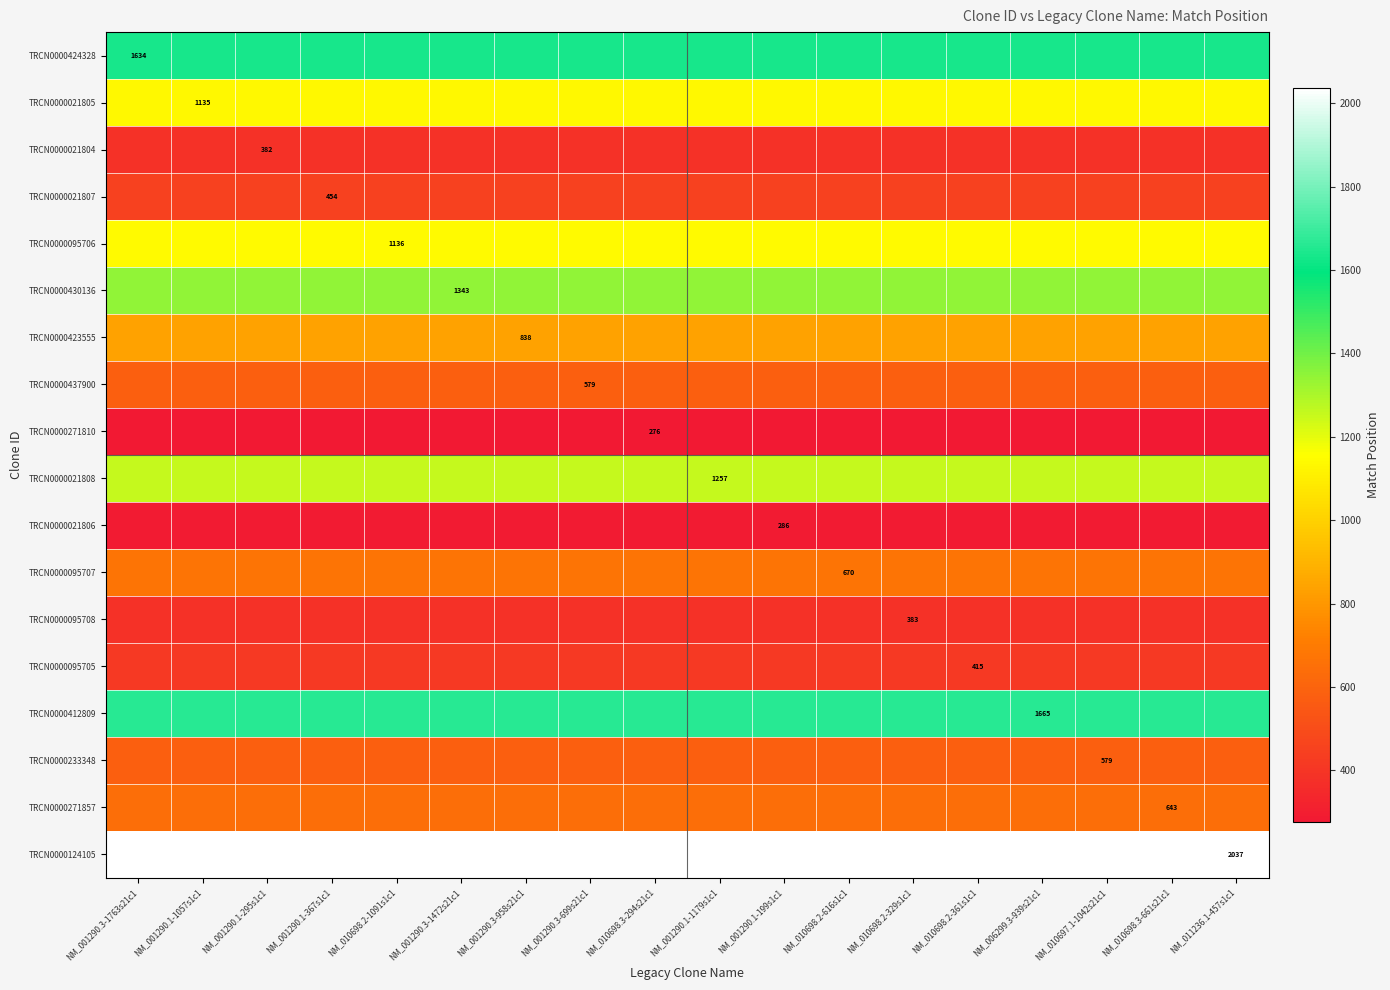

Rank the series by their maximum value, from highest to lowest.

TRCN0000124105, TRCN0000412809, TRCN0000424328, TRCN0000430136, TRCN0000021808, TRCN0000095706, TRCN0000021805, TRCN0000423555, TRCN0000095707, TRCN0000271857, TRCN0000437900, TRCN0000233348, TRCN0000021807, TRCN0000095705, TRCN0000095708, TRCN0000021804, TRCN0000021806, TRCN0000271810